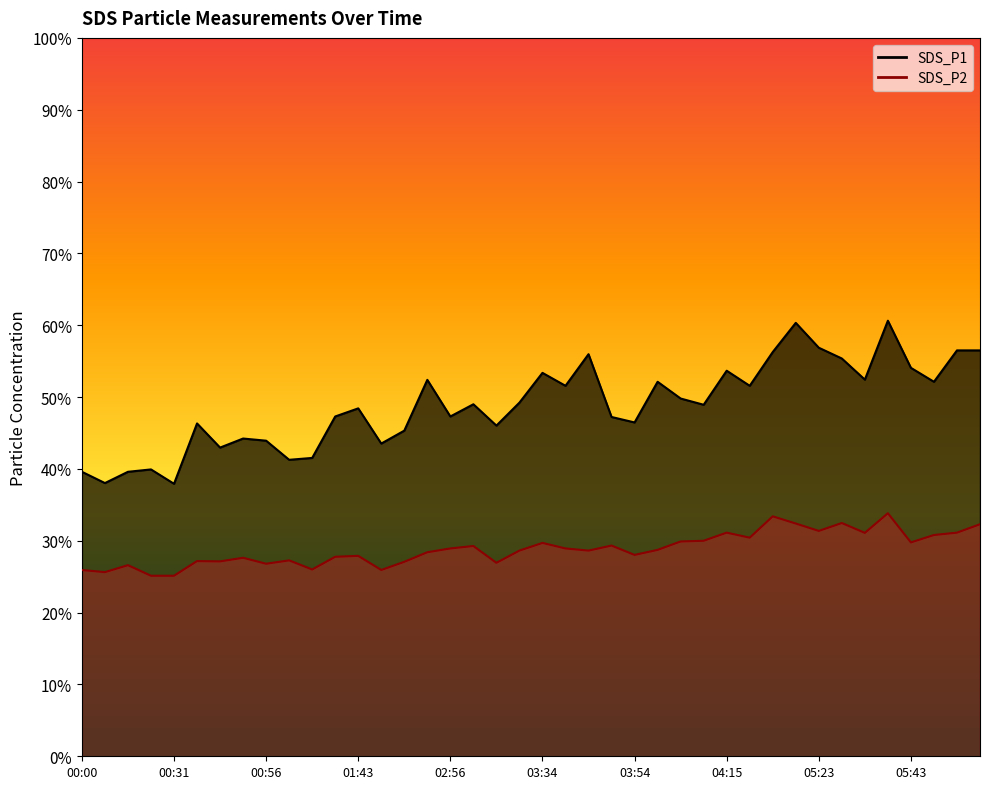

True or false: SDS_P1 and SDS_P2 cross at least once.

False